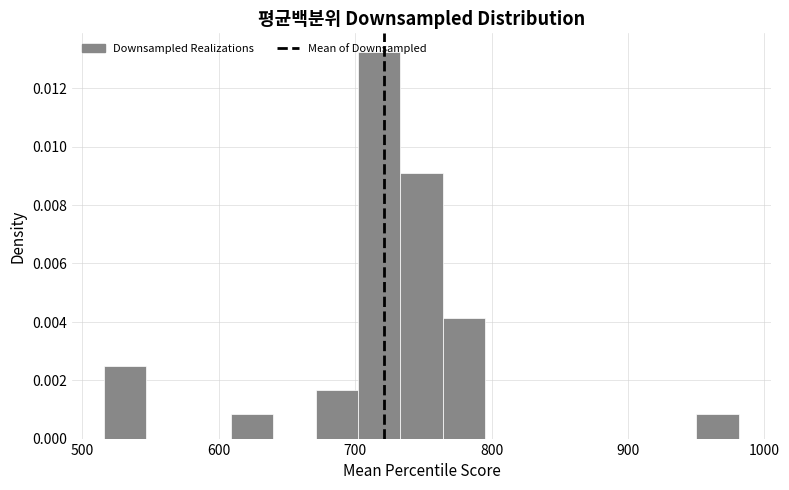

Around what value on the x-axis is the tallest bar? Give the approximate position of its centre, as read against the axis.

720